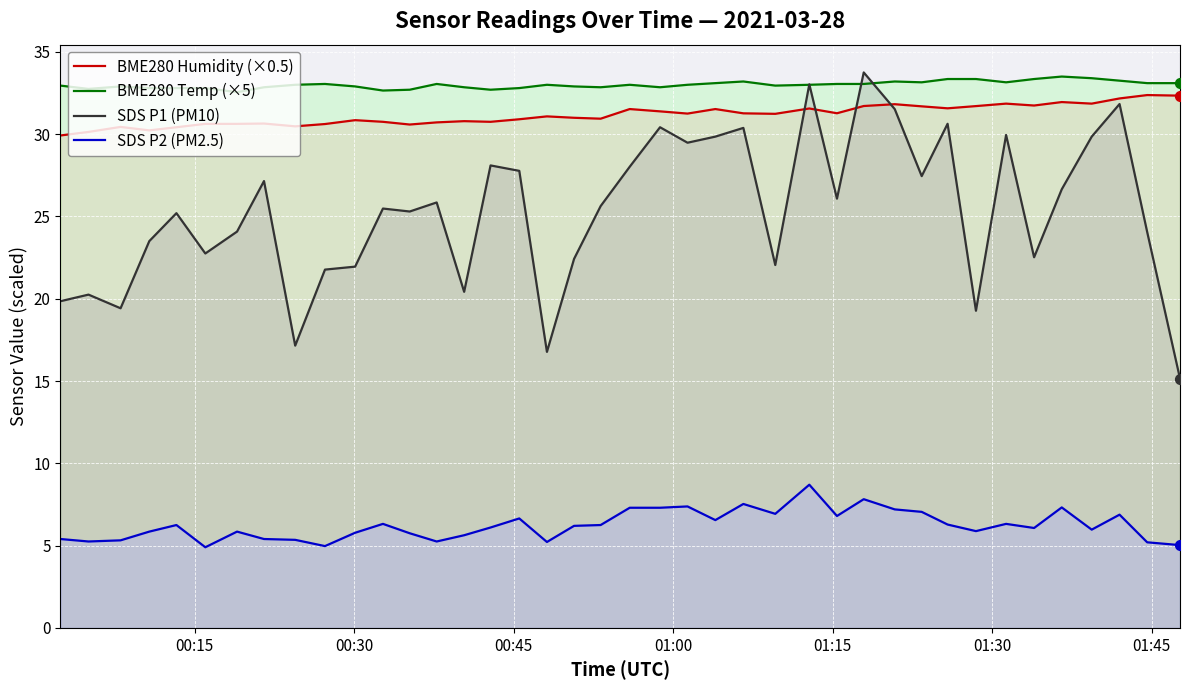

Which series has the widest spread of Y values?

SDS P1 (PM10)